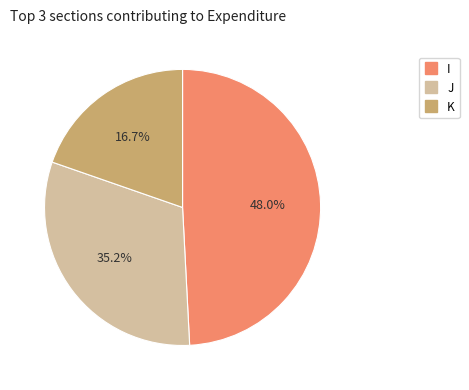

Is there any slice that represents more than half of the pie?

No